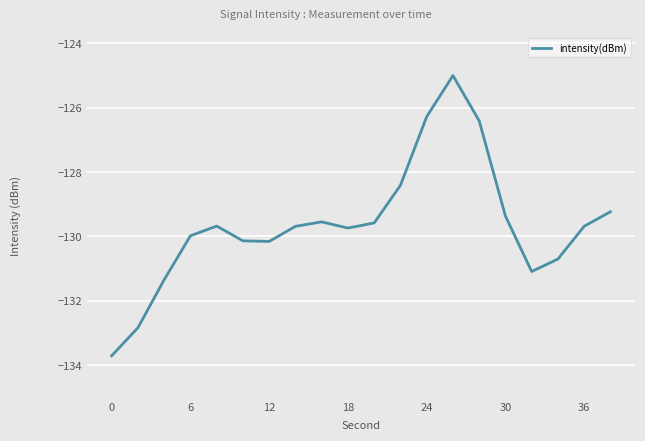

What is the greatest value displayed?

-125.0